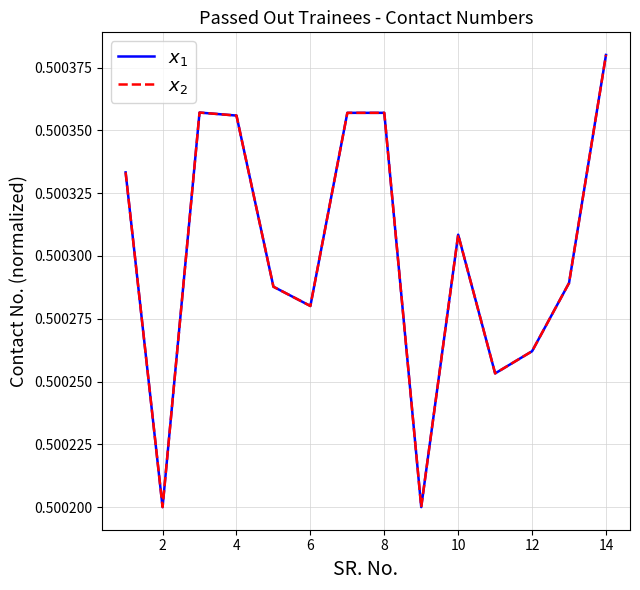

Is this an area chart (filled region under the line)?

No